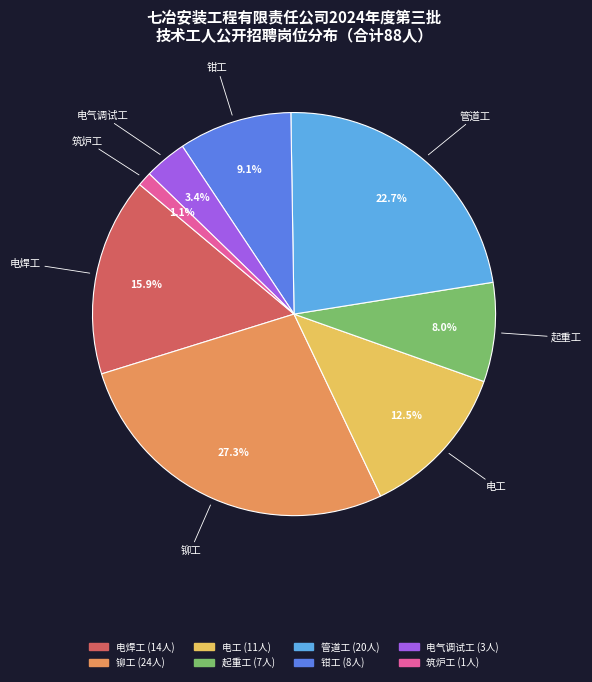

To the nearest percent, what portion does 筑炉工 represent?

1%